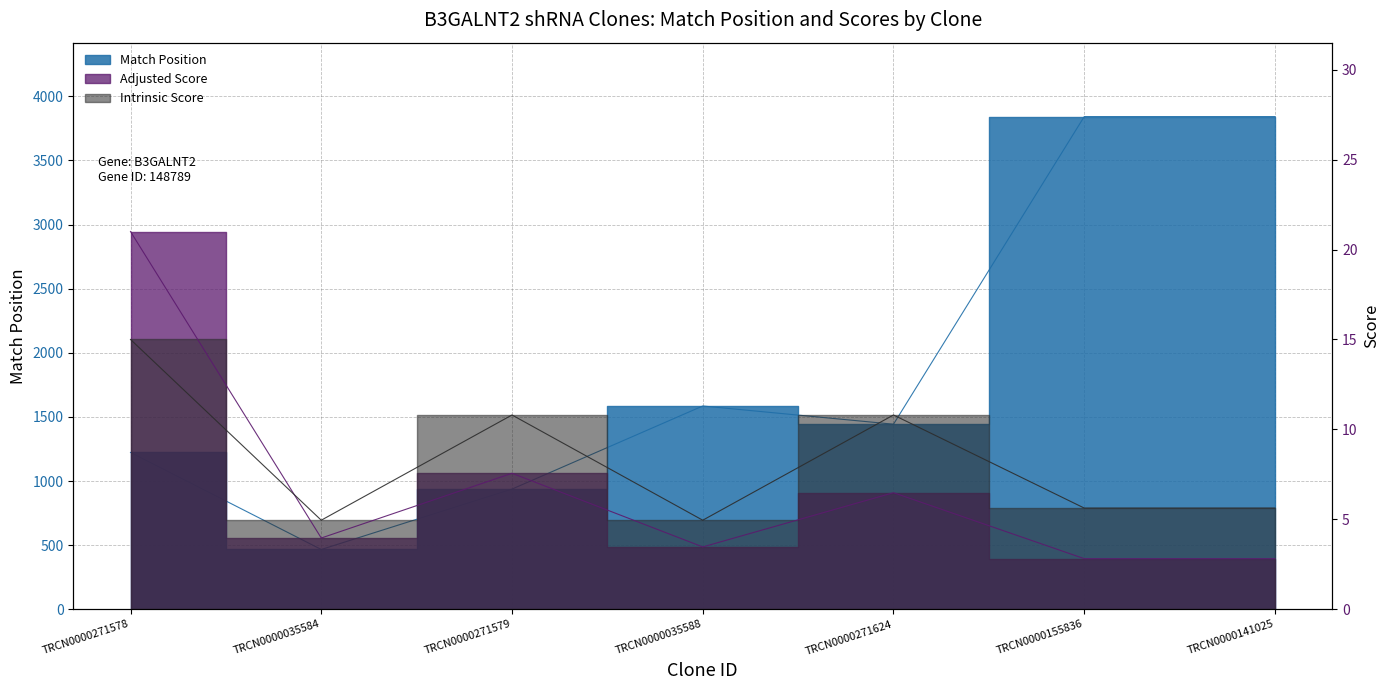

Read the Adjusted Score value at TRCN0000271624.

6.5